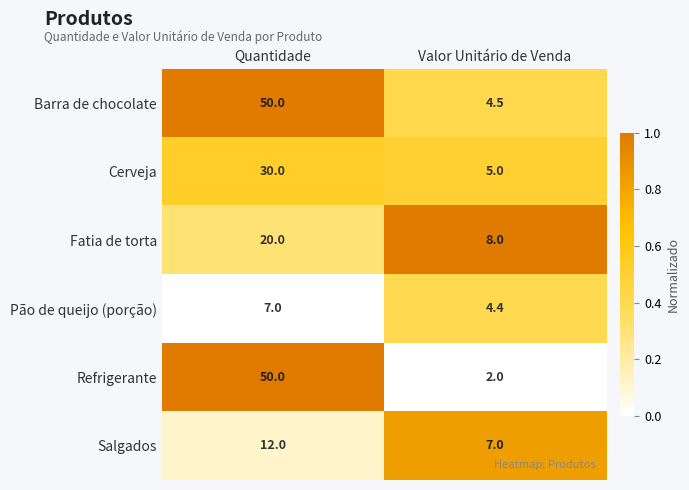

What is the average value of the Salgados series?

9.5